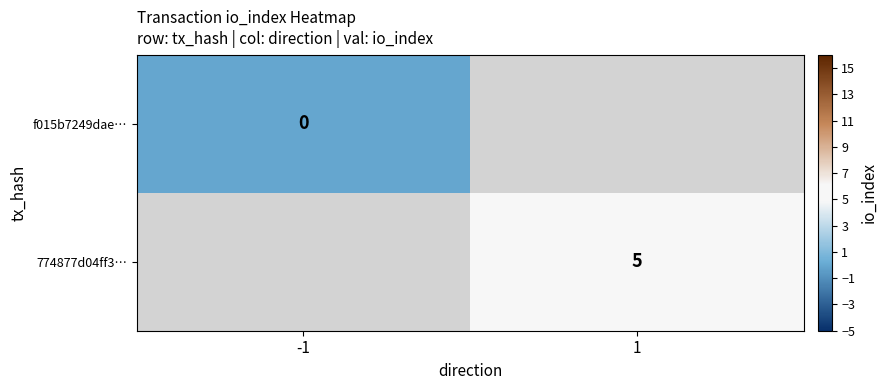

What is the greatest value displayed?

5.0